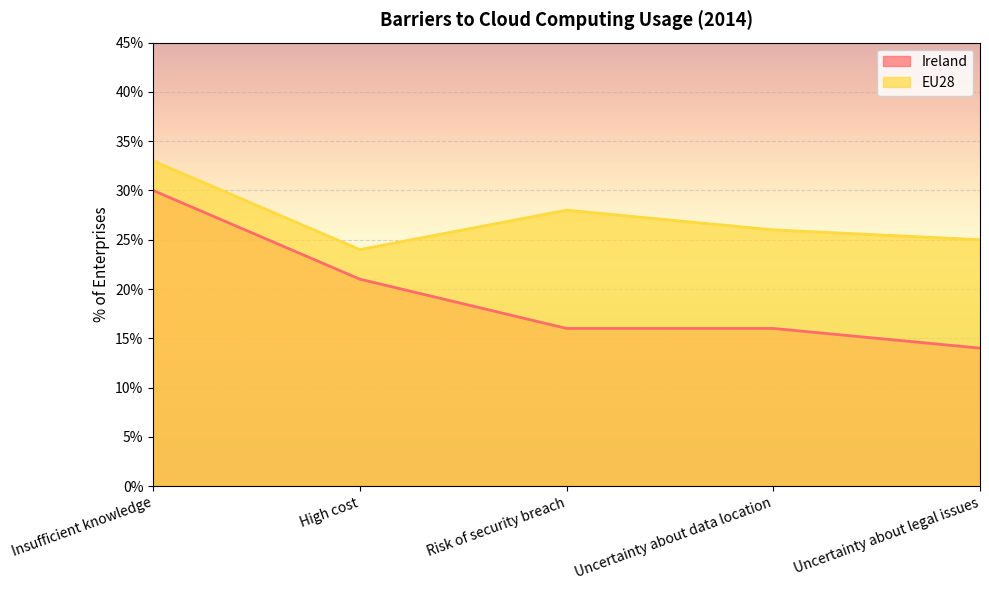

How many lines are shown in the chart?

2